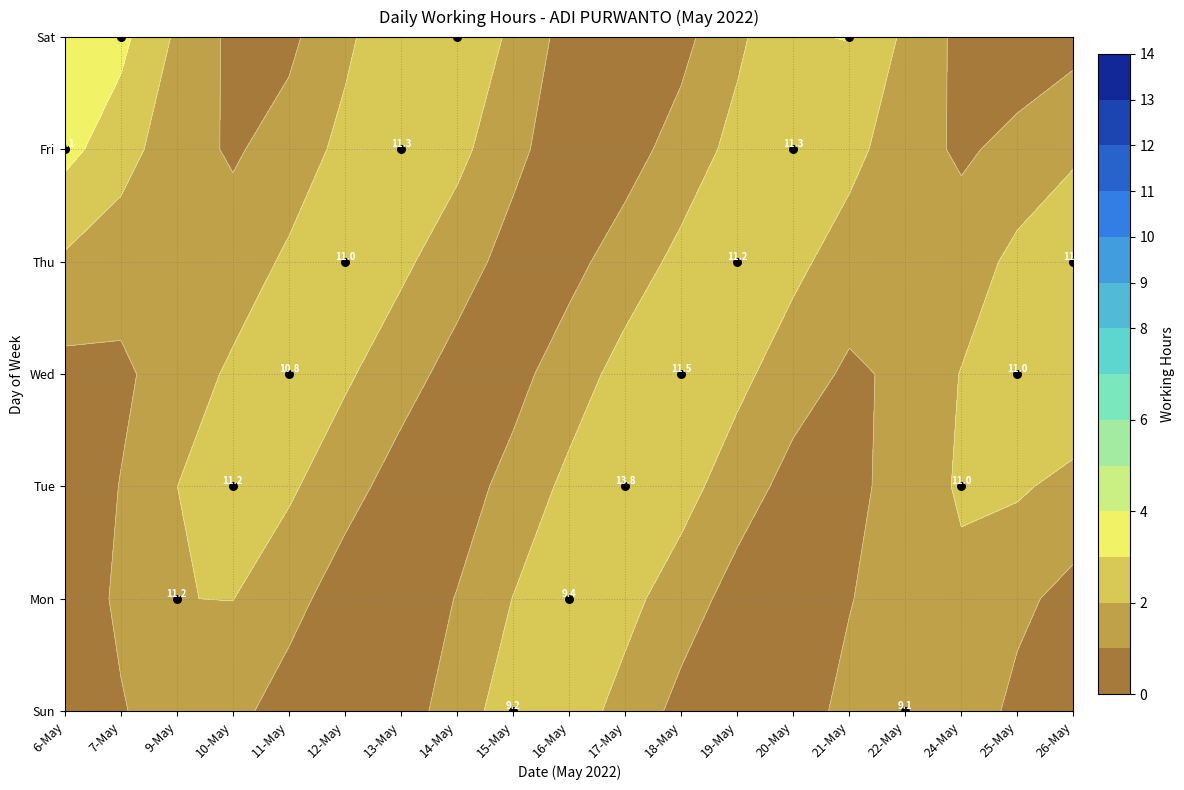

What is the greatest value displayed?

13.8